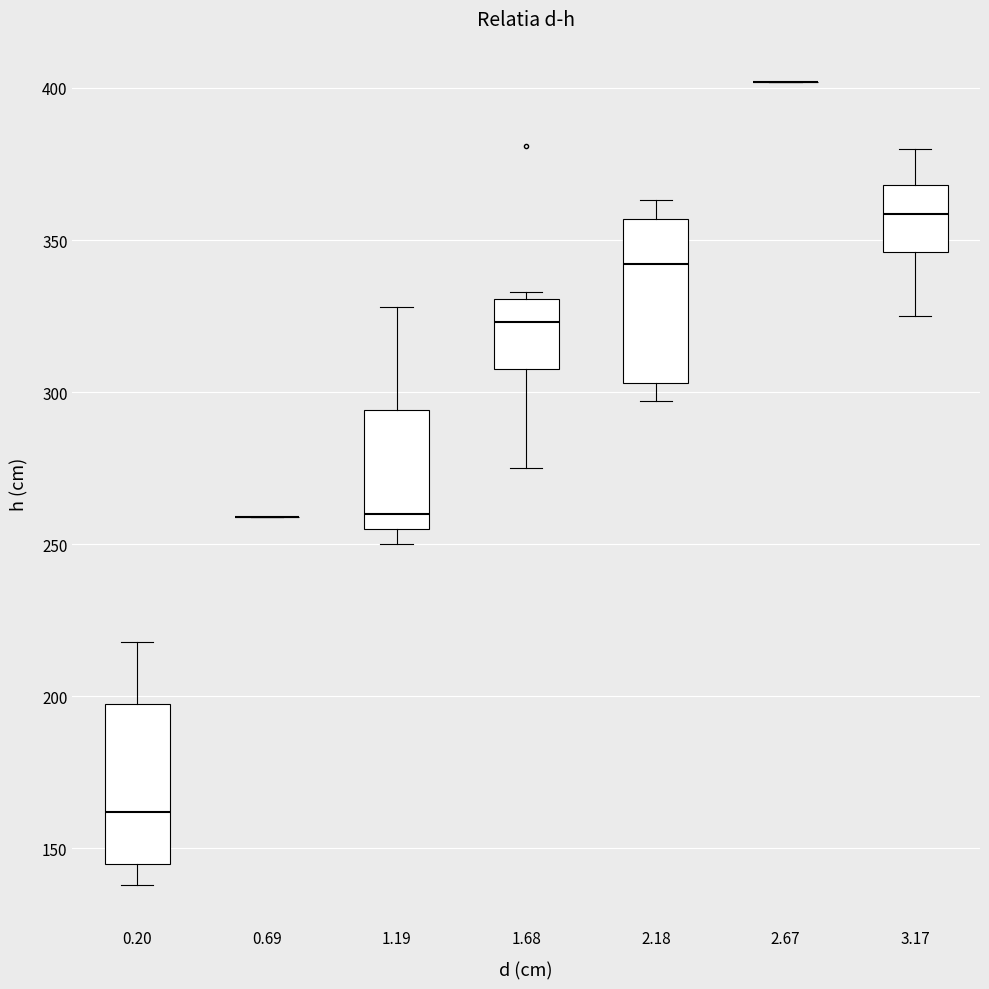

Reading left to right, transcribe this box plot: for each box, give where its median line is, the range the box spans, and where its two whiskers end, as read against the y-axis. The values are not printed on the chart, so give them approximately, as read against the axis.

0.20: median 160, box 145 to 200, whiskers 140 to 220
0.69: box collapsed to a line at 260, whiskers 260 to 260
1.19: median 260, box 255 to 295, whiskers 250 to 330
1.68: median 325, box 310 to 330, whiskers 275 to 335
2.18: median 340, box 305 to 355, whiskers 295 to 365
2.67: box collapsed to a line at 400, whiskers 400 to 400
3.17: median 360, box 345 to 370, whiskers 325 to 380